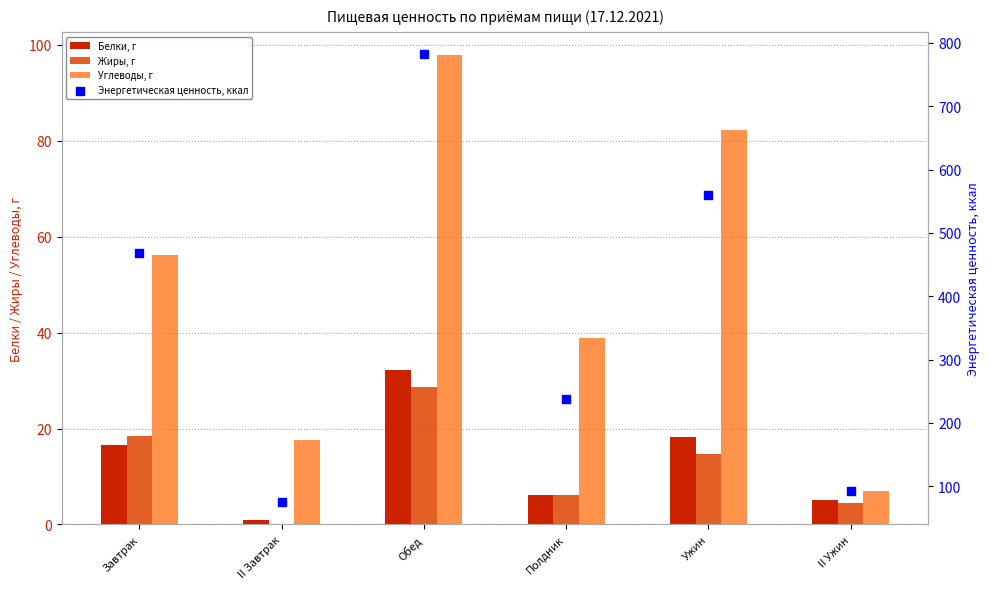

Which series contains the highest Y value?

Энергетическая ценность, ккал